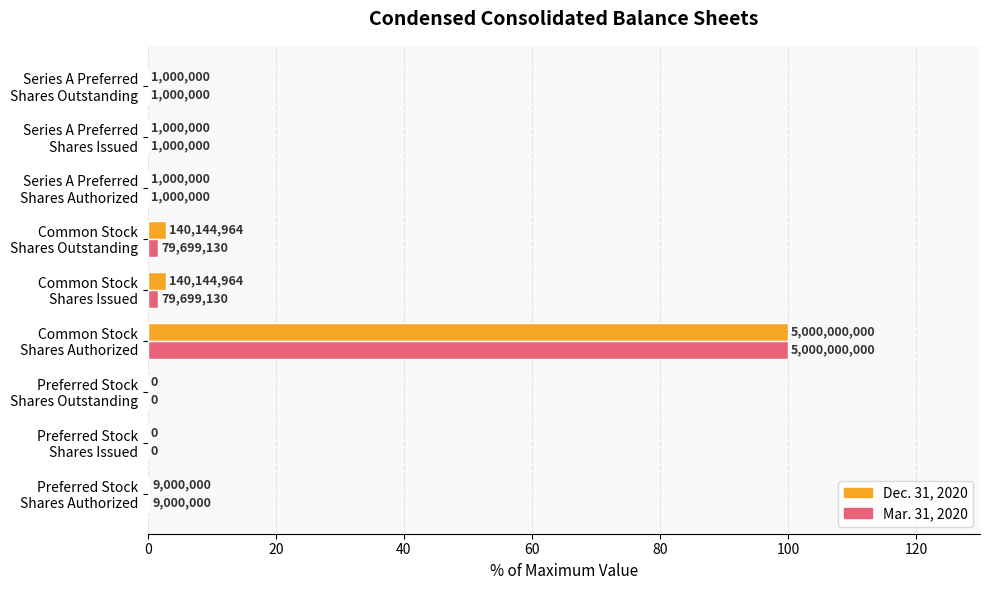

What are all the series names shown in the legend?

Dec. 31, 2020, Mar. 31, 2020